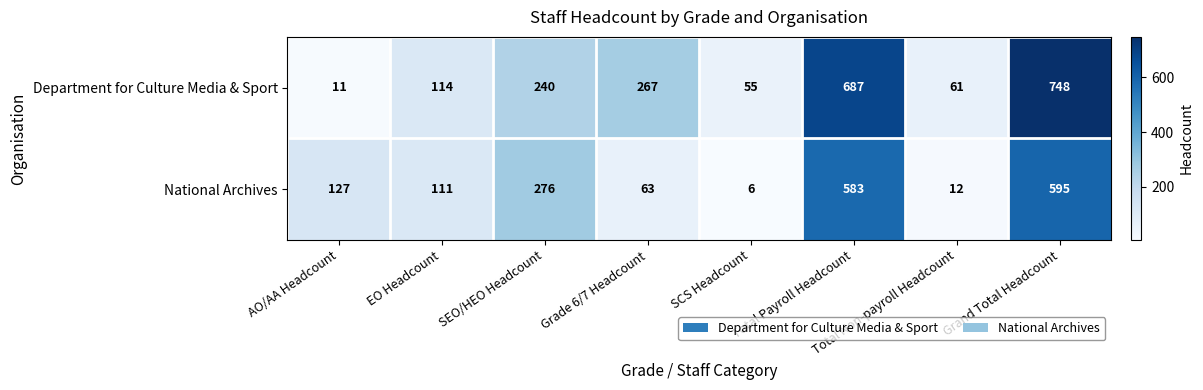

At how many categories does at least one series exceed 226?

4